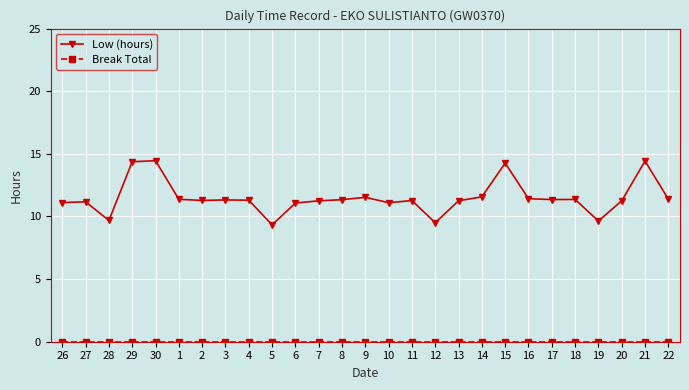

What is the label of the 27th point from the left?

22